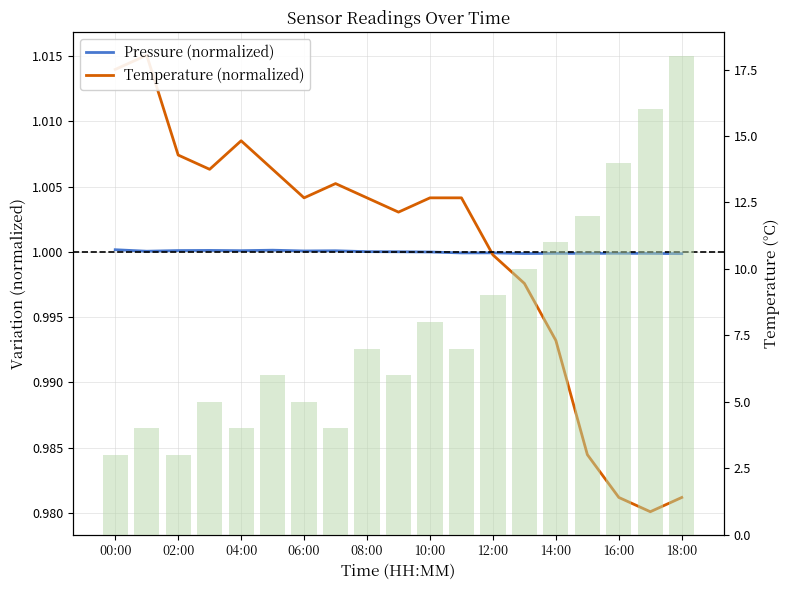

Rank the series at 18:00 from lowest to highest value.

Temperature (normalized), Pressure (normalized), Histogram